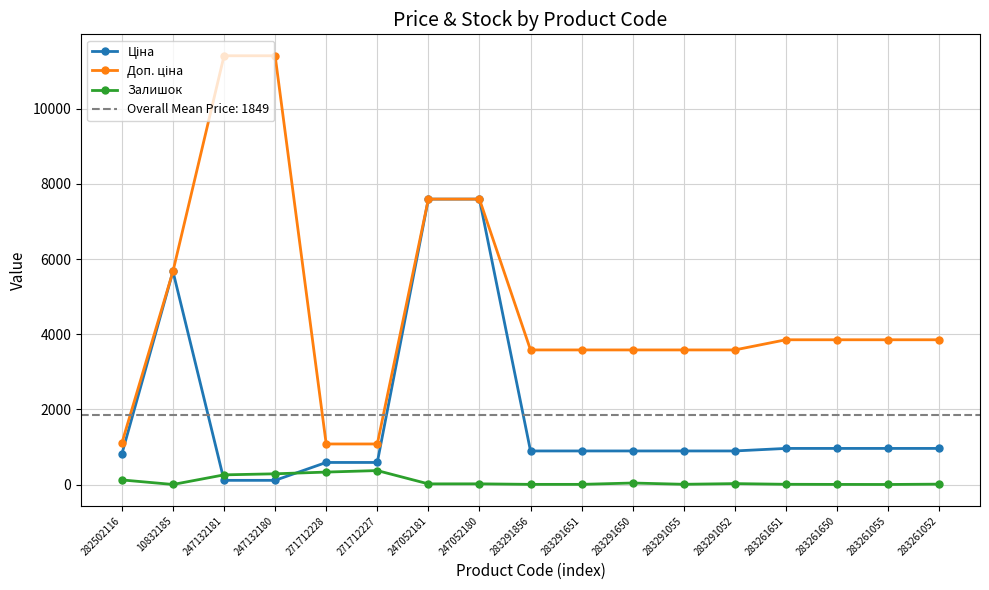

What is the minimum value shown in the chart?

4.0